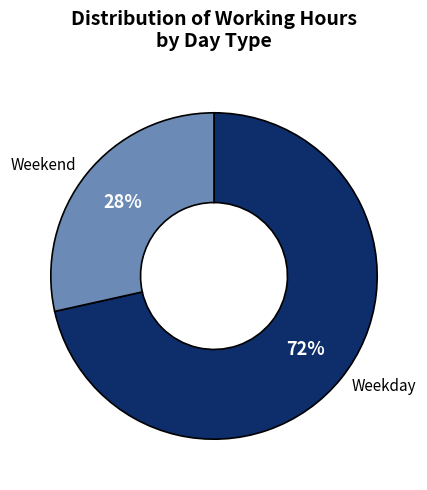

Is there any slice that represents more than half of the pie?

Yes